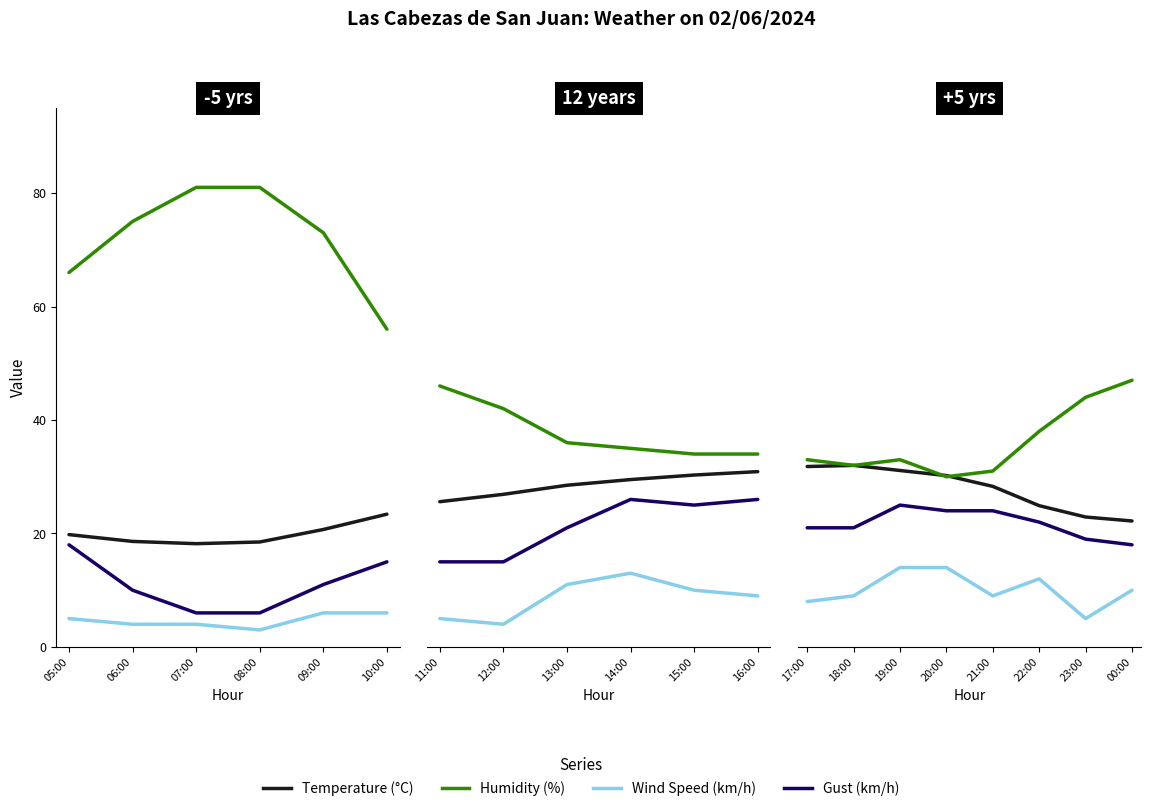

How many lines are shown in the chart?

4